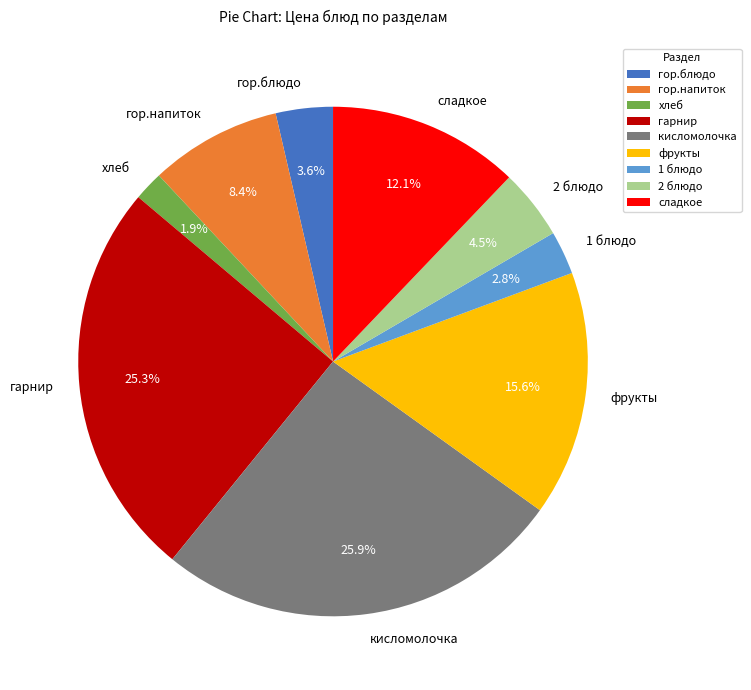

How many slices are in this pie chart?

9